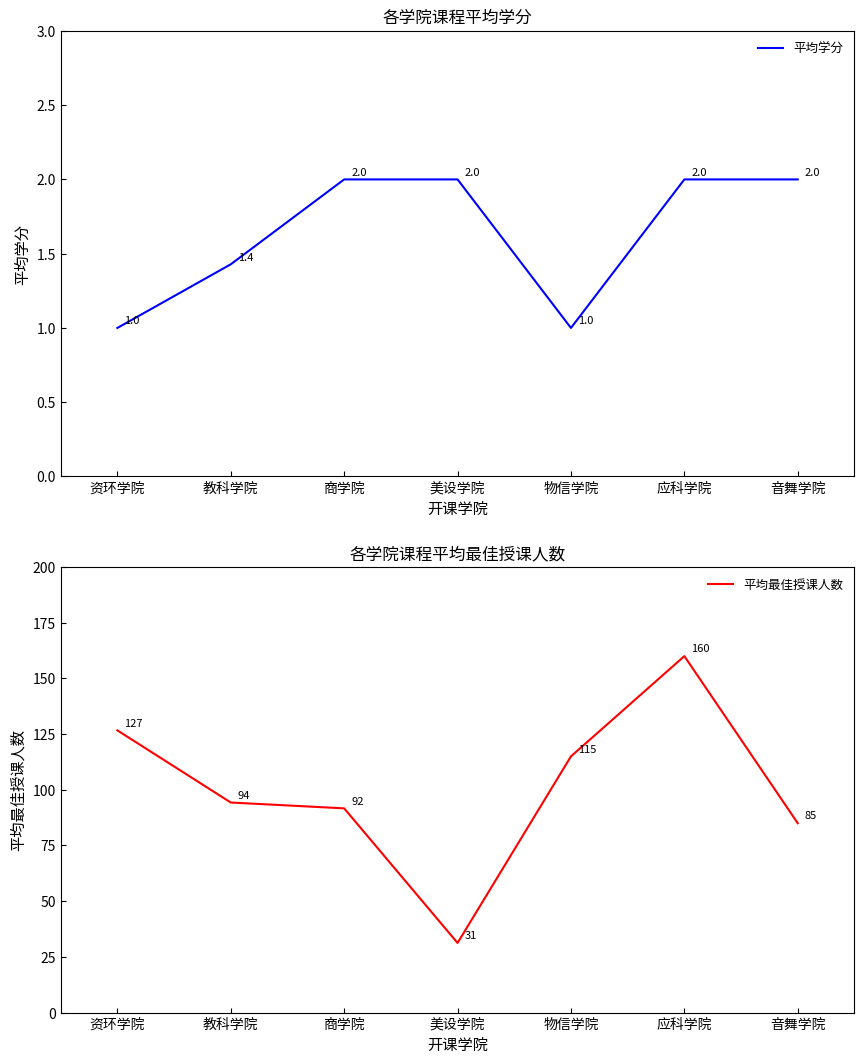

At how many categories does at least one series exceed 63?

6